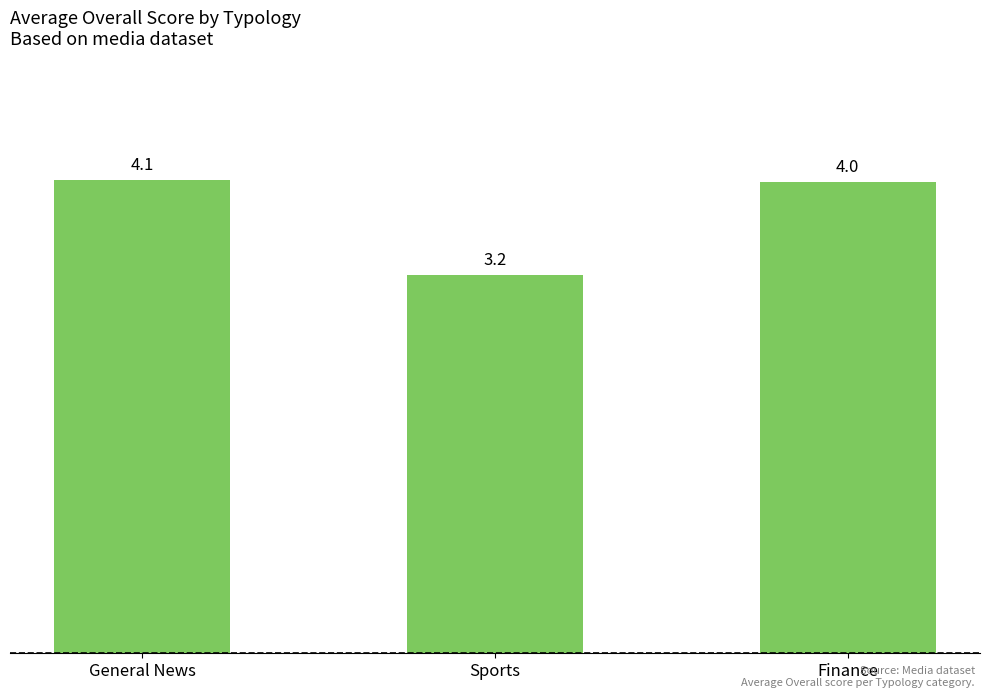

At which label is the value closest to 3?

Sports